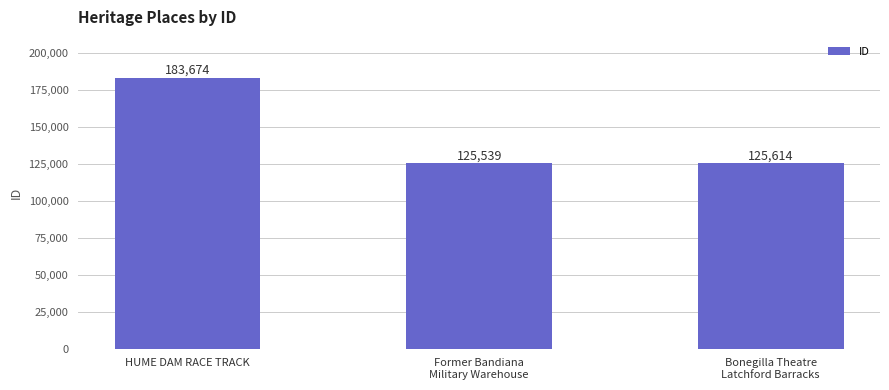

What is the smallest value displayed?

125539